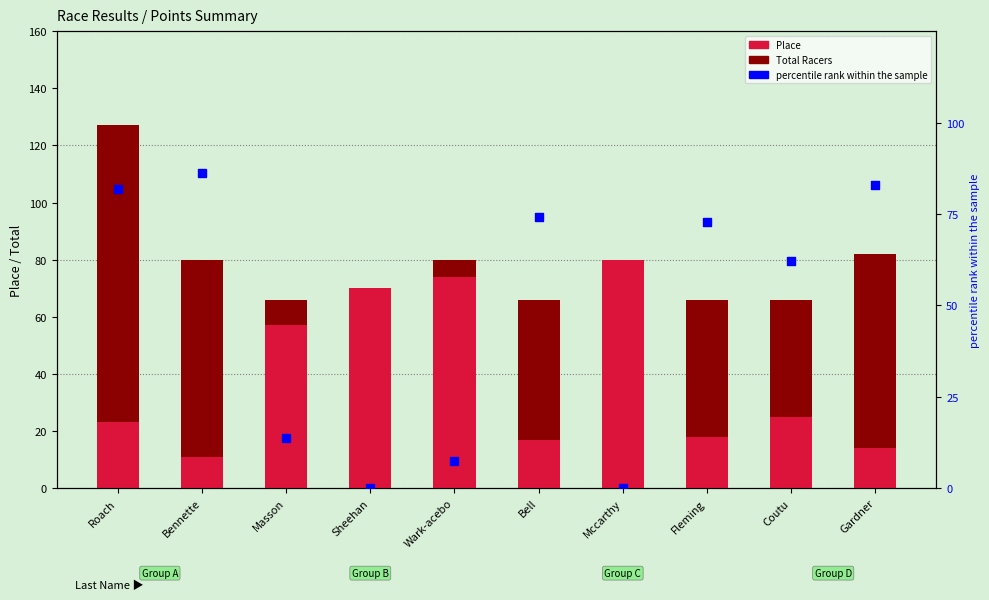

Is the value of Total Racers at Fleming greater than the value of Place at Bell?

Yes